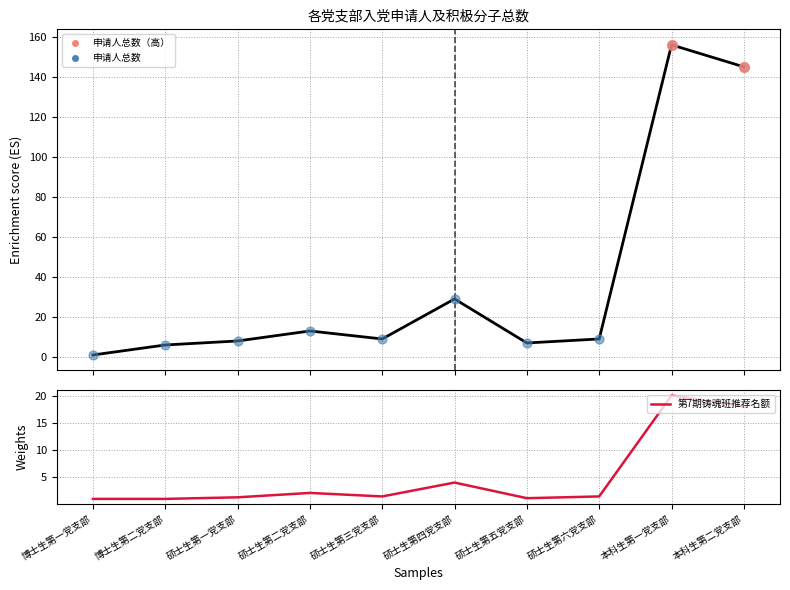

What is the total value across all series at 硕士生第四党支部?

33.0